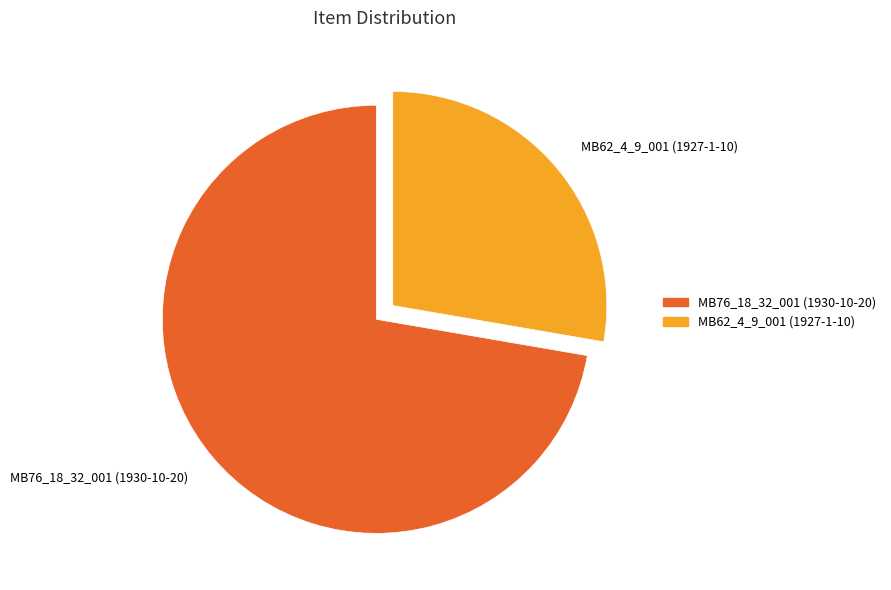

Is the sum of MB62_4_9_001 (1927-1-10) and MB76_18_32_001 (1930-10-20) greater than half?

Yes